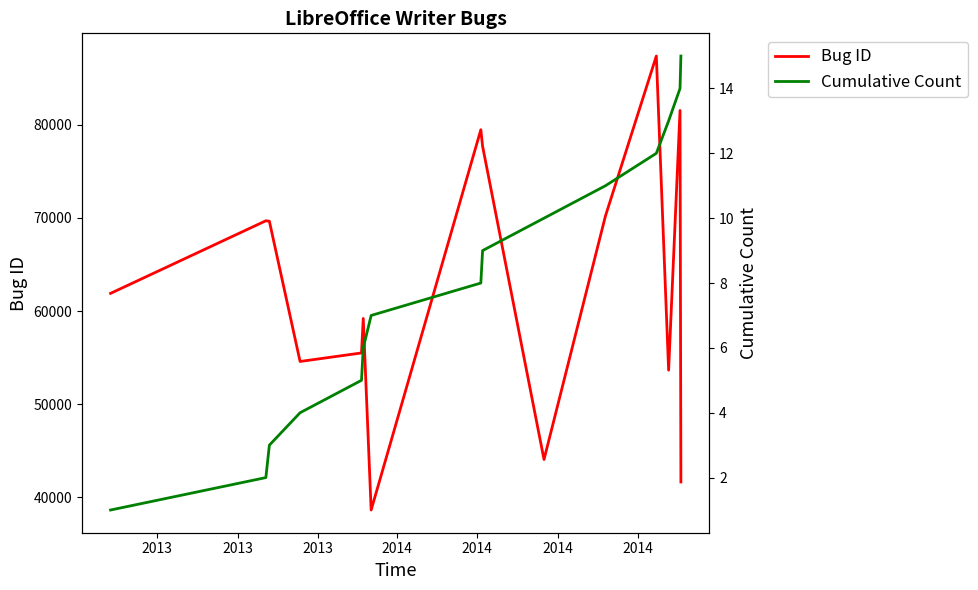

How many lines are shown in the chart?

2